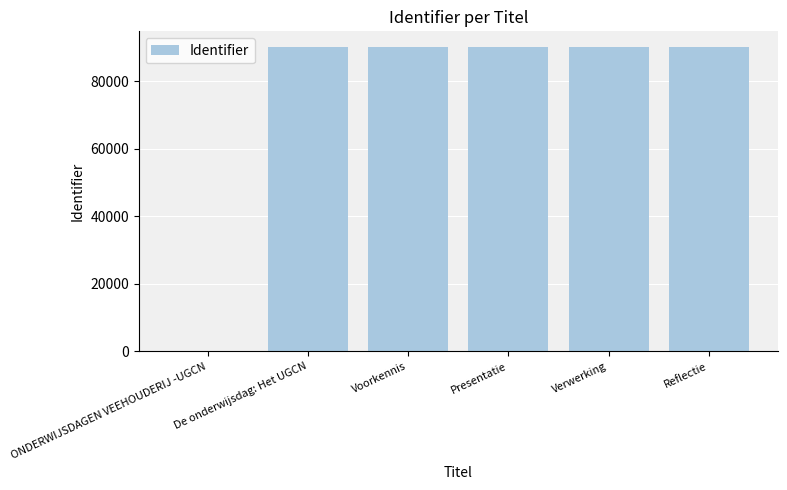

How many distinct data groups are displayed?

1